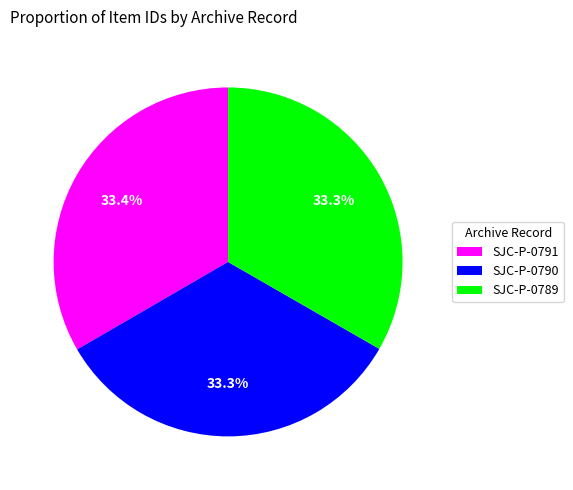

Count the number of slices in the pie.

3